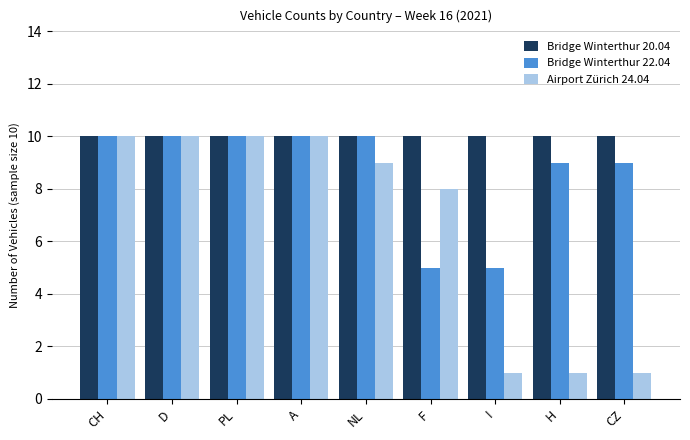

At which label is Airport Zürich 24.04 closest to 5?

F